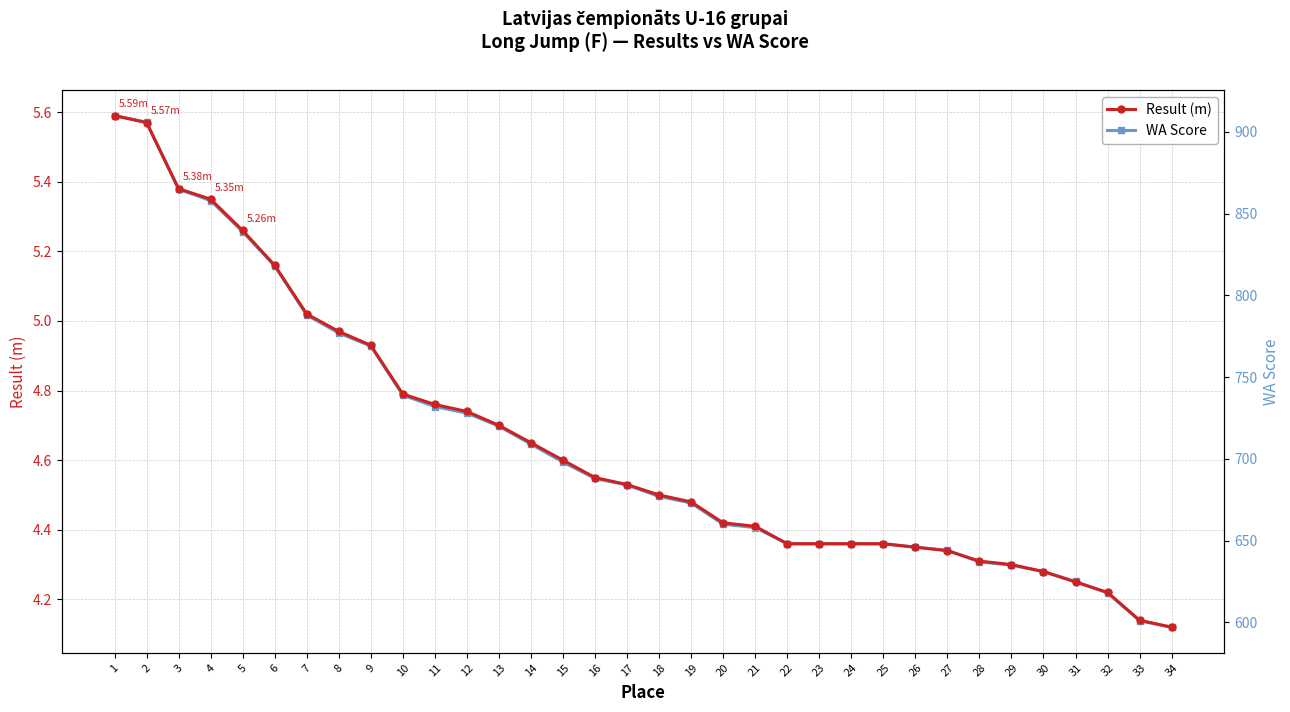

How many lines are shown in the chart?

2